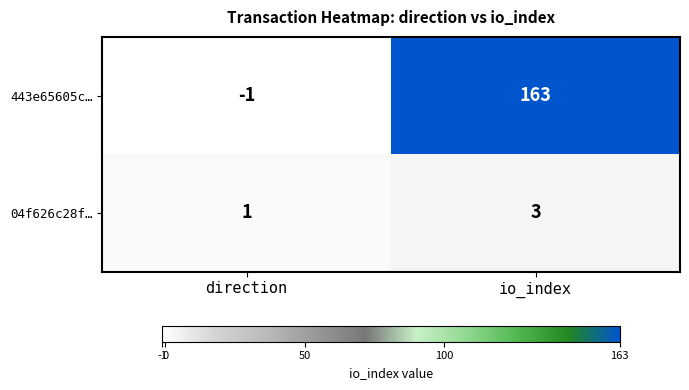

Which series changed the most between direction and io_index?

443e65605c…